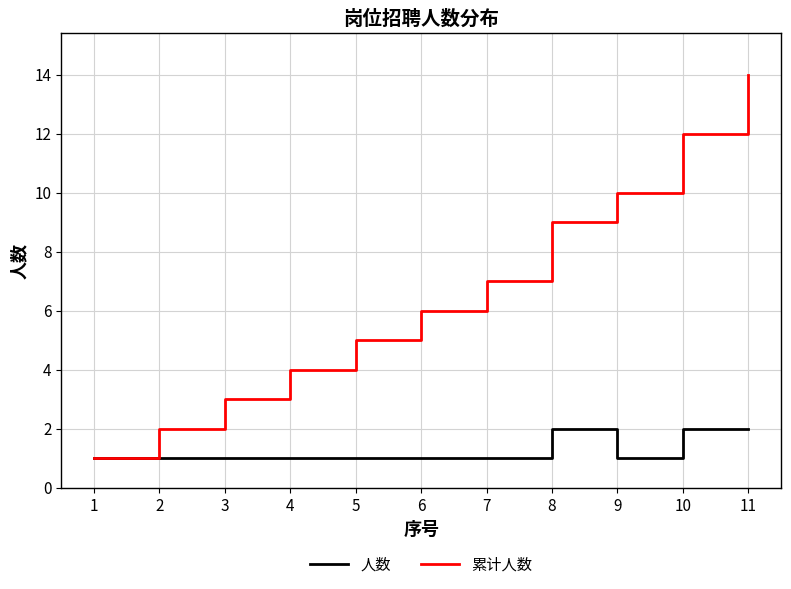

Does the chart display data point markers on the line(s)?

No